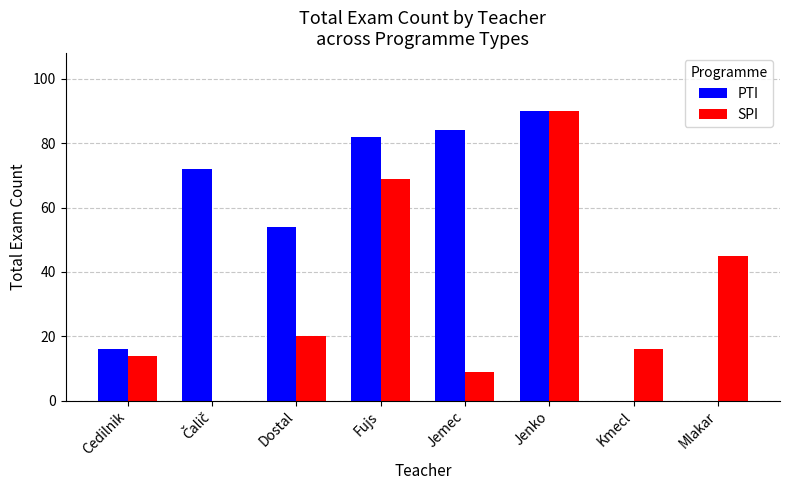

The PTI series shows 84 at Jemec. True or false?

True